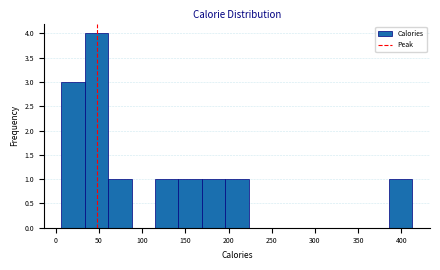

Reading left to right, transcribe this chart: for each bar, give the range it covers on the x-axis and its height. Neither the bar edges nor the heights are printed on the chart, so give them approximately, as read against the axes.

5 to 35: 3
35 to 60: 4
60 to 90: 1
90 to 115: 0
115 to 140: 1
140 to 170: 1
170 to 195: 1
195 to 225: 1
225 to 250: 0
250 to 275: 0
275 to 305: 0
305 to 330: 0
330 to 360: 0
360 to 385: 0
385 to 415: 1